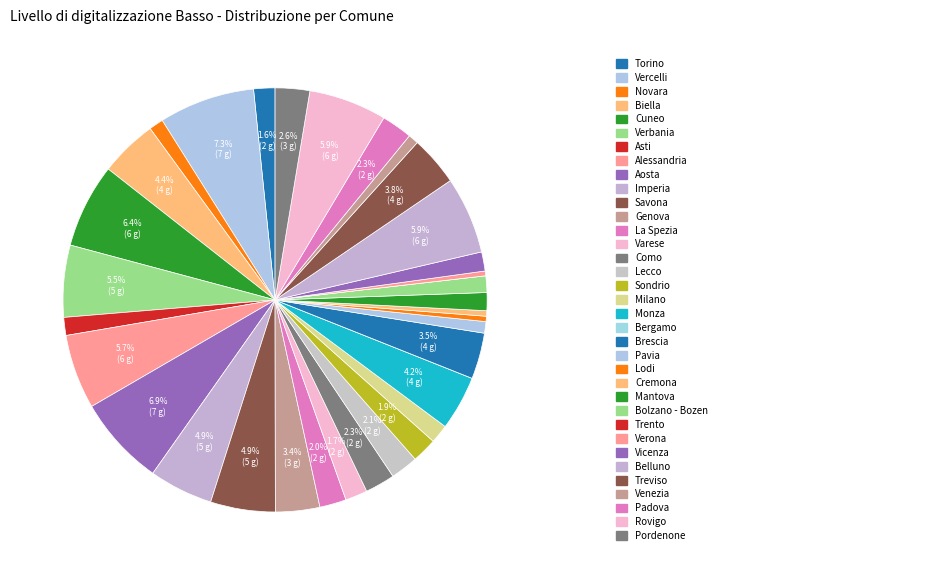

How many segments does this pie chart have?

35